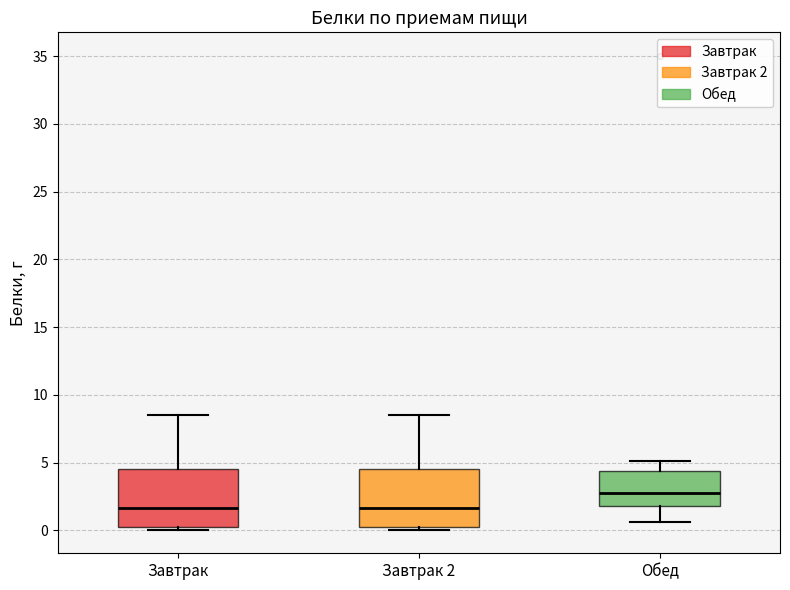

Where does the median line of the box for Обед sit on the y-axis? The values are not printed on the chart, so give them approximately, as read against the axis.

2.5